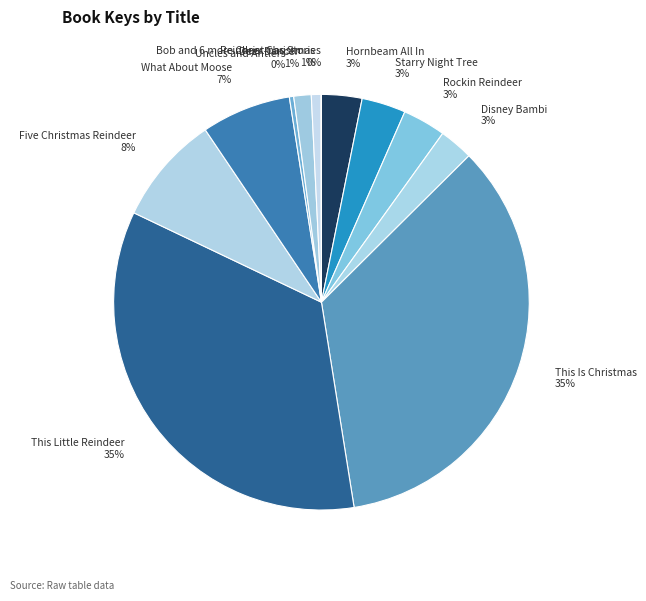

To the nearest percent, what is the average slice percentage?

8%